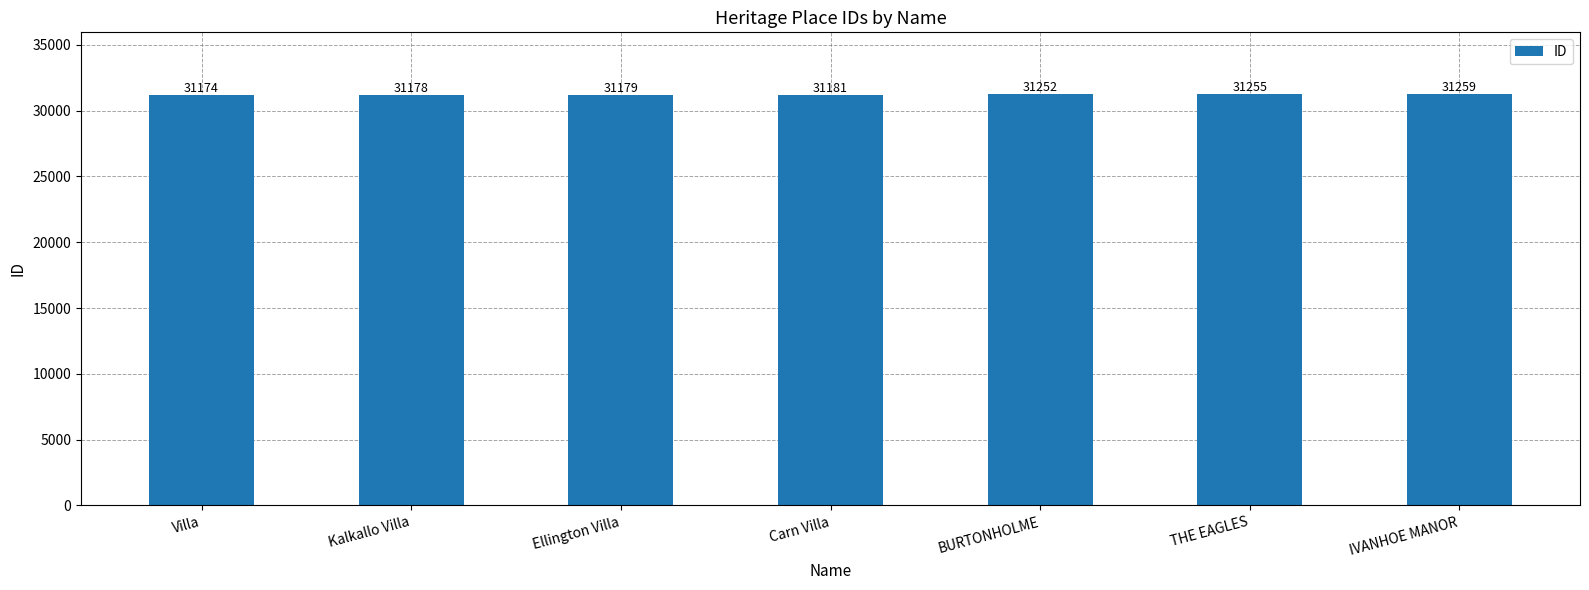

What is the sum of the values at Carn Villa and IVANHOE MANOR?

62440